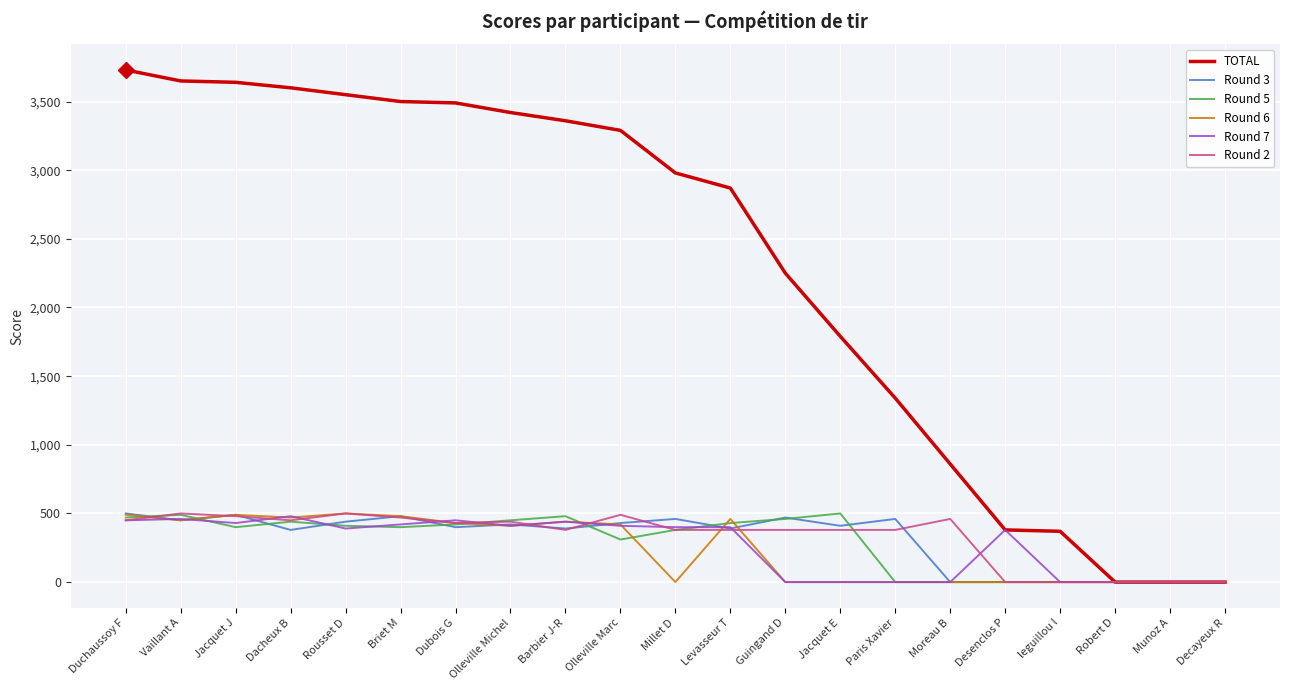

Which series has the largest range (max minus min)?

TOTAL